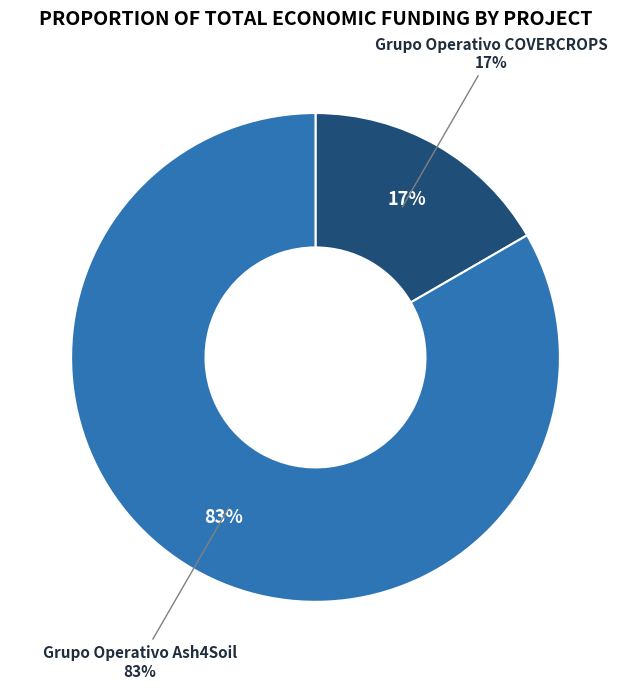

Which category has the smallest portion of the pie?

Grupo Operativo COVERCROPS